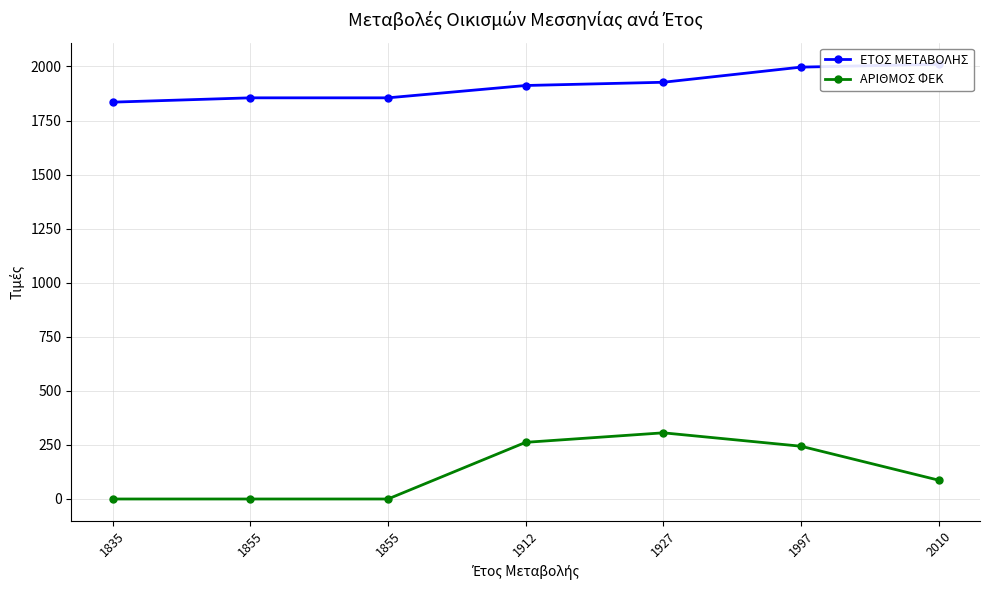

How many categories are shown in the chart?

7